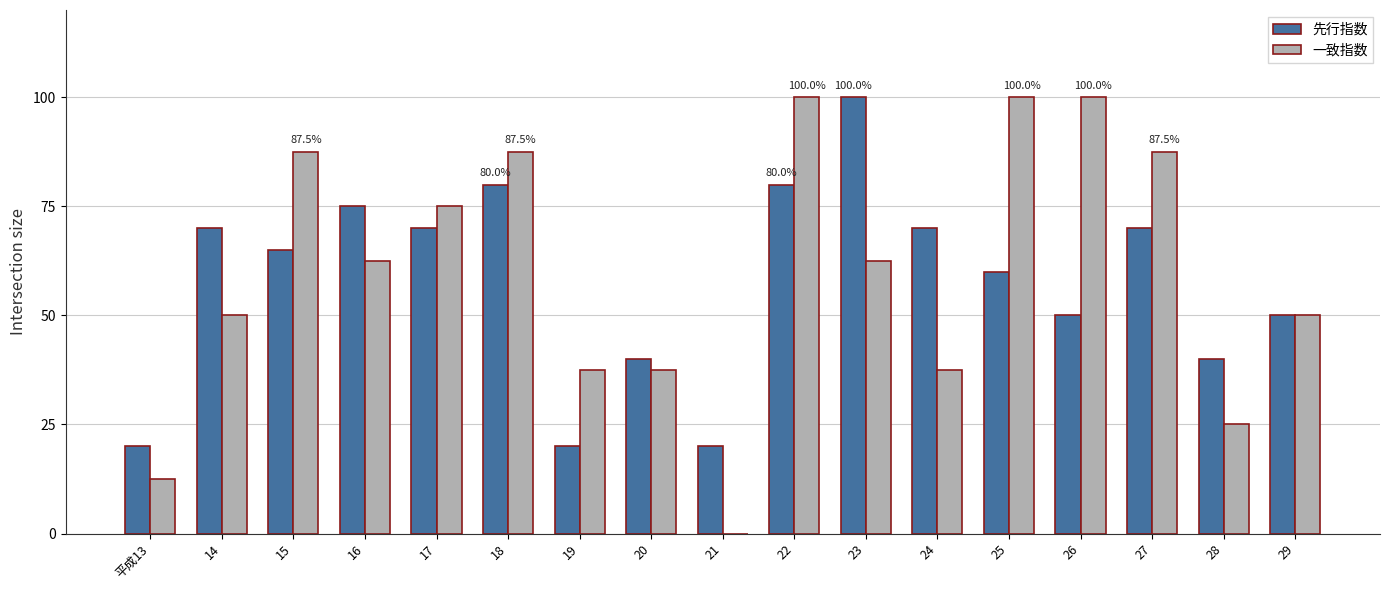

Which series changed the most between 27 and 28?

一致指数